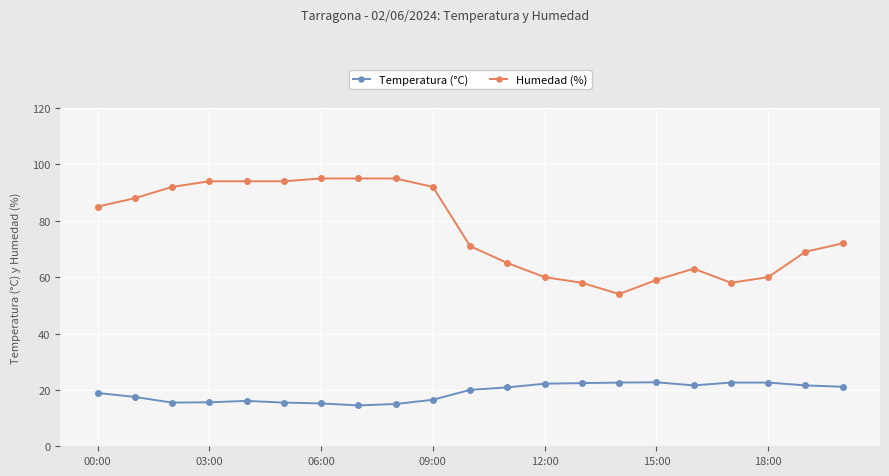

Which series has the largest total across all categories?

Humedad (%)